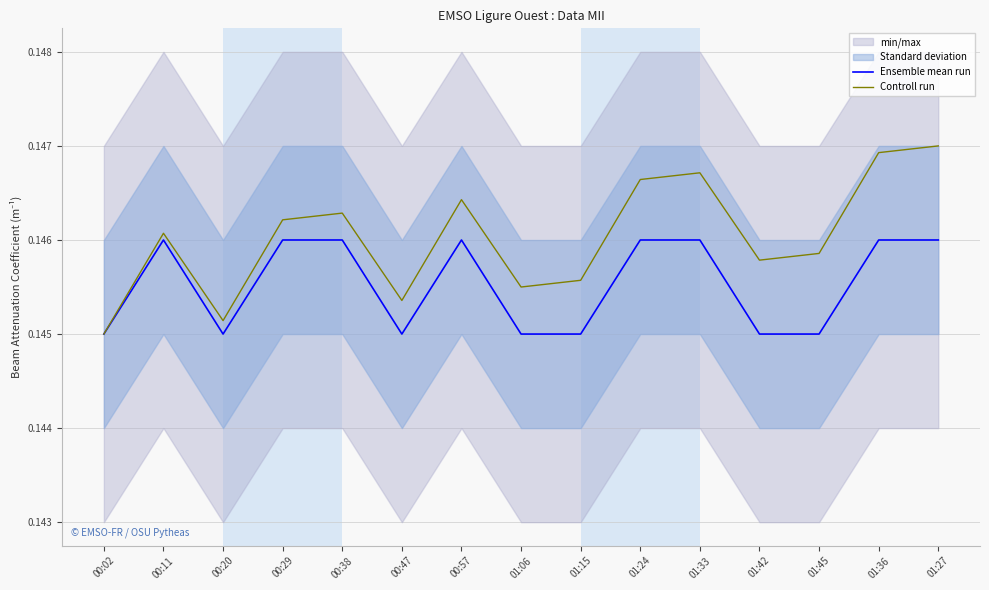

Read the Controll run value at 00:20.

0.1